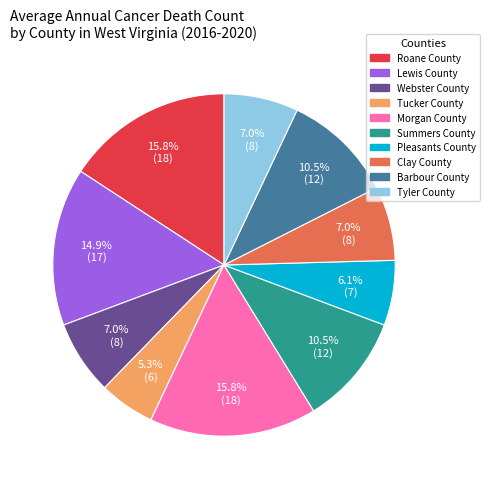

What percentage is the Tyler County slice, to the nearest percent?

7%